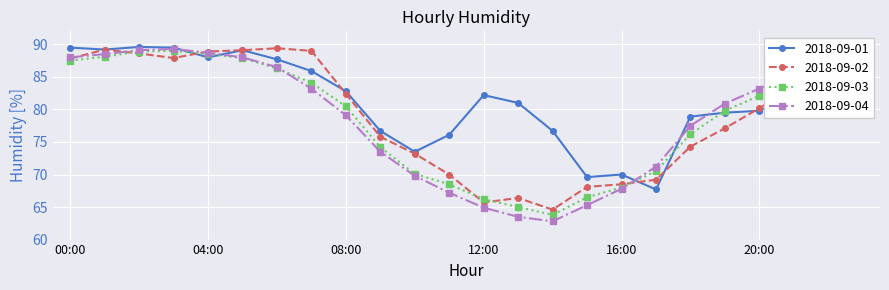

What is the maximum value for 2018-09-04?

89.3